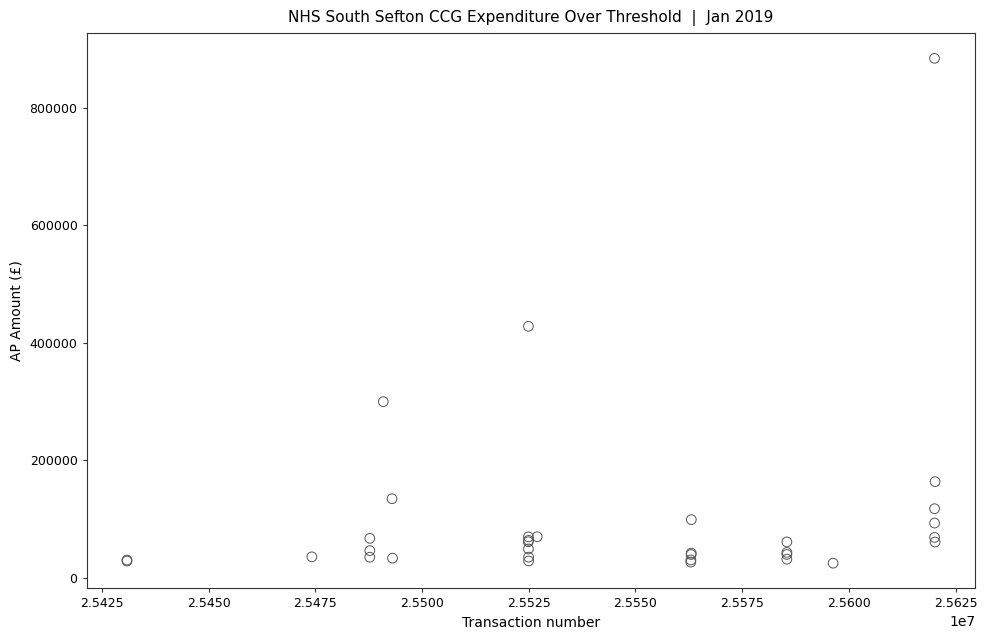

What Y value in the scatter plot is closest to 454561?

428143.0